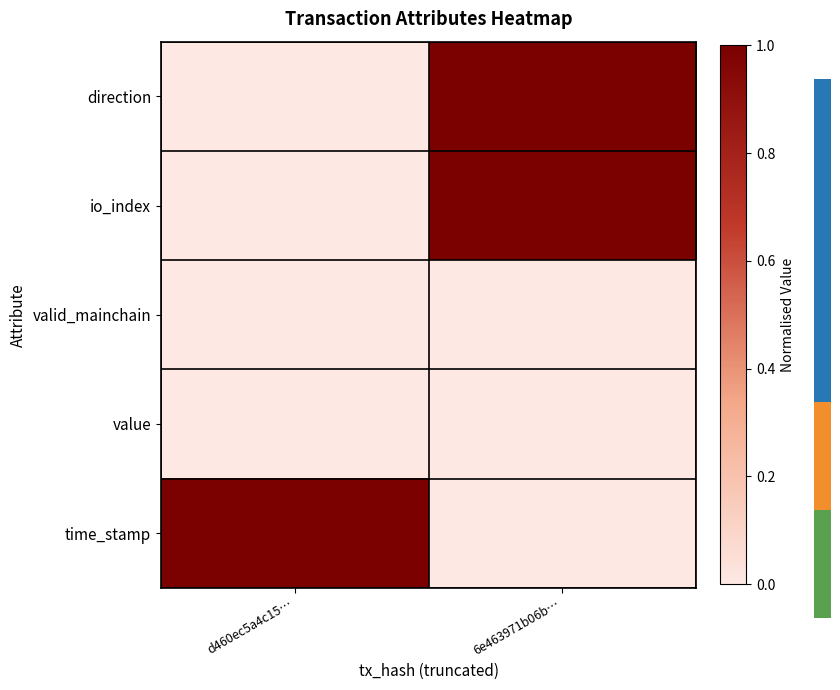

Rank the series by their maximum value, from highest to lowest.

direction, io_index, time_stamp, valid_mainchain, value